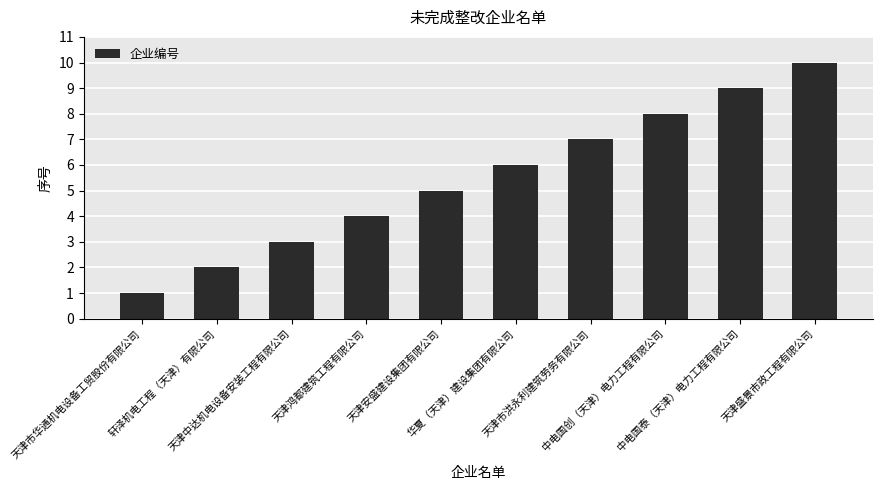

Reading right to left, what are all the values shown in this chart?

天津盛景市政工程有限公司=10	中电国泰（天津）电力工程有限公司=9	中电国创（天津）电力工程有限公司=8	天津市洪永利建筑劳务有限公司=7	华夏（天津）建设集团有限公司=6	天津安盛建设集团有限公司=5	天津鸿都建筑工程有限公司=4	天津中达机电设备安装工程有限公司=3	轩泽机电工程（天津）有限公司=2	天津市华通机电设备工贸股份有限公司=1